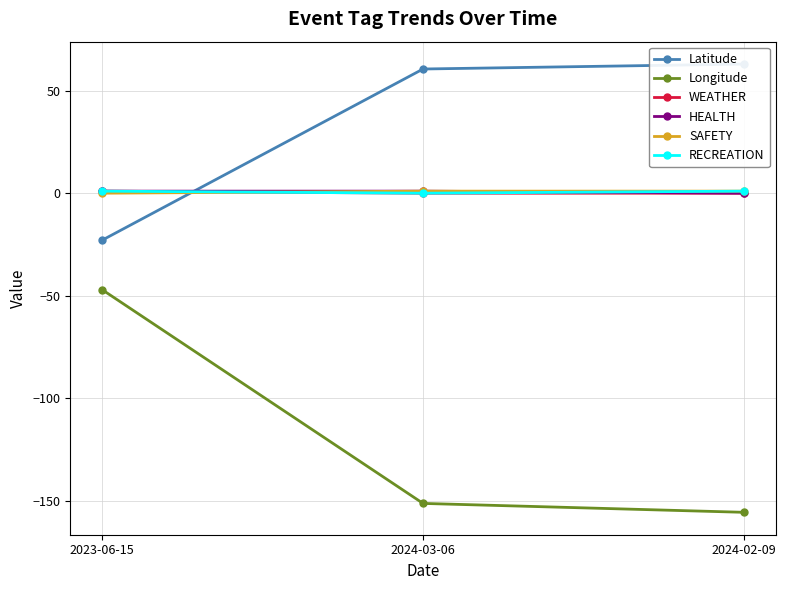

Is it true that RECREATION equals 1.0 at 2024-02-09?

True